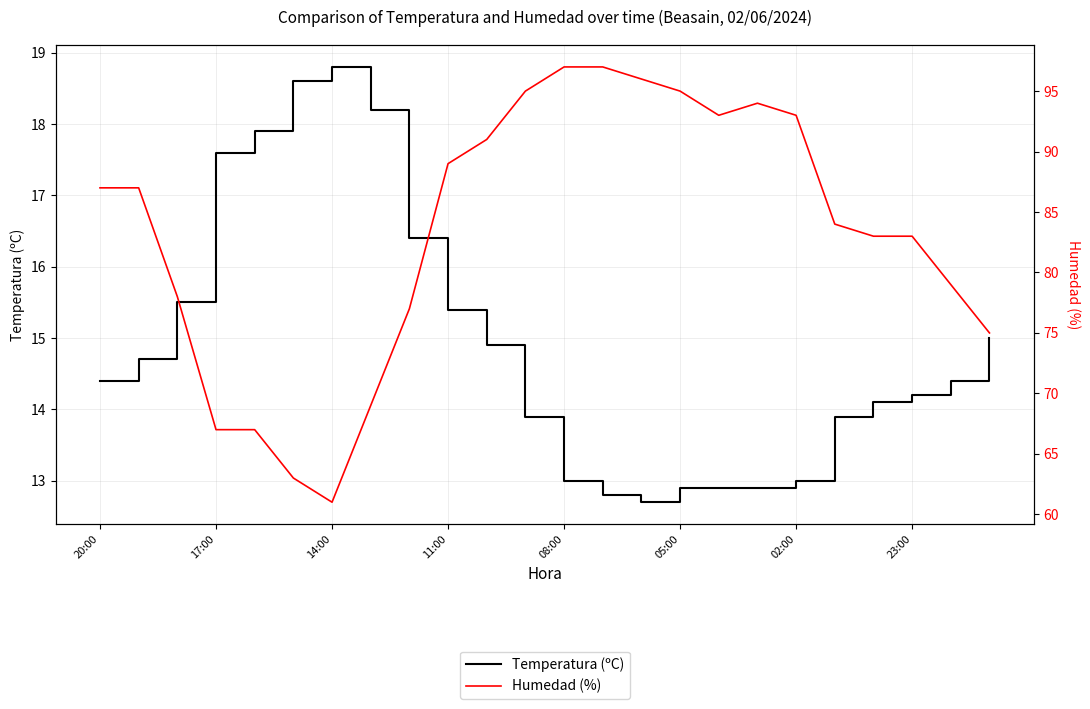

What is the highest value of the Humedad (%) series?

97.0